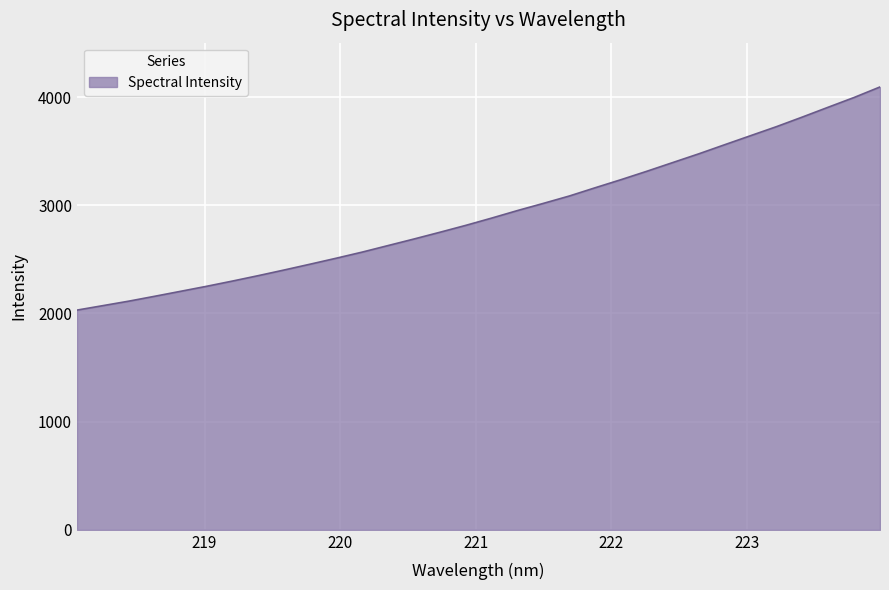

What is the smallest value displayed?

2030.6